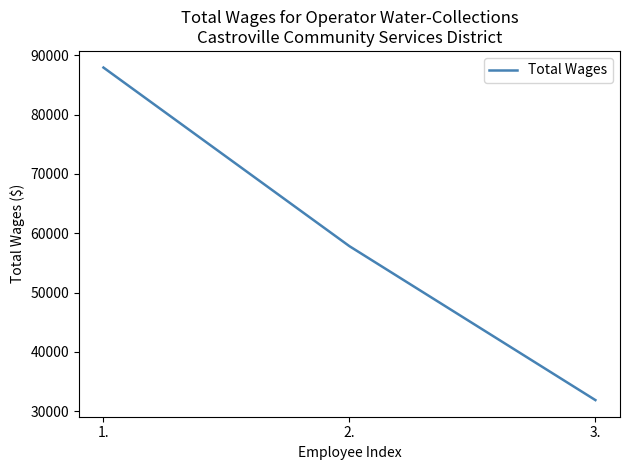

Reading left to right, extract all data points from this chart.

1.=87937	2.=57831	3.=31890